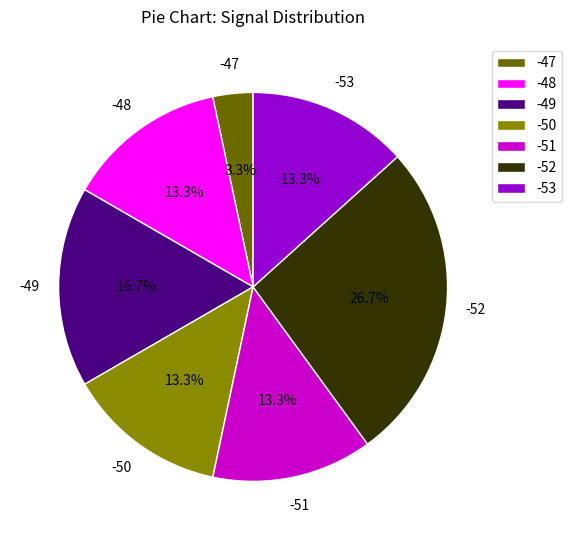

How many slices are in this pie chart?

7